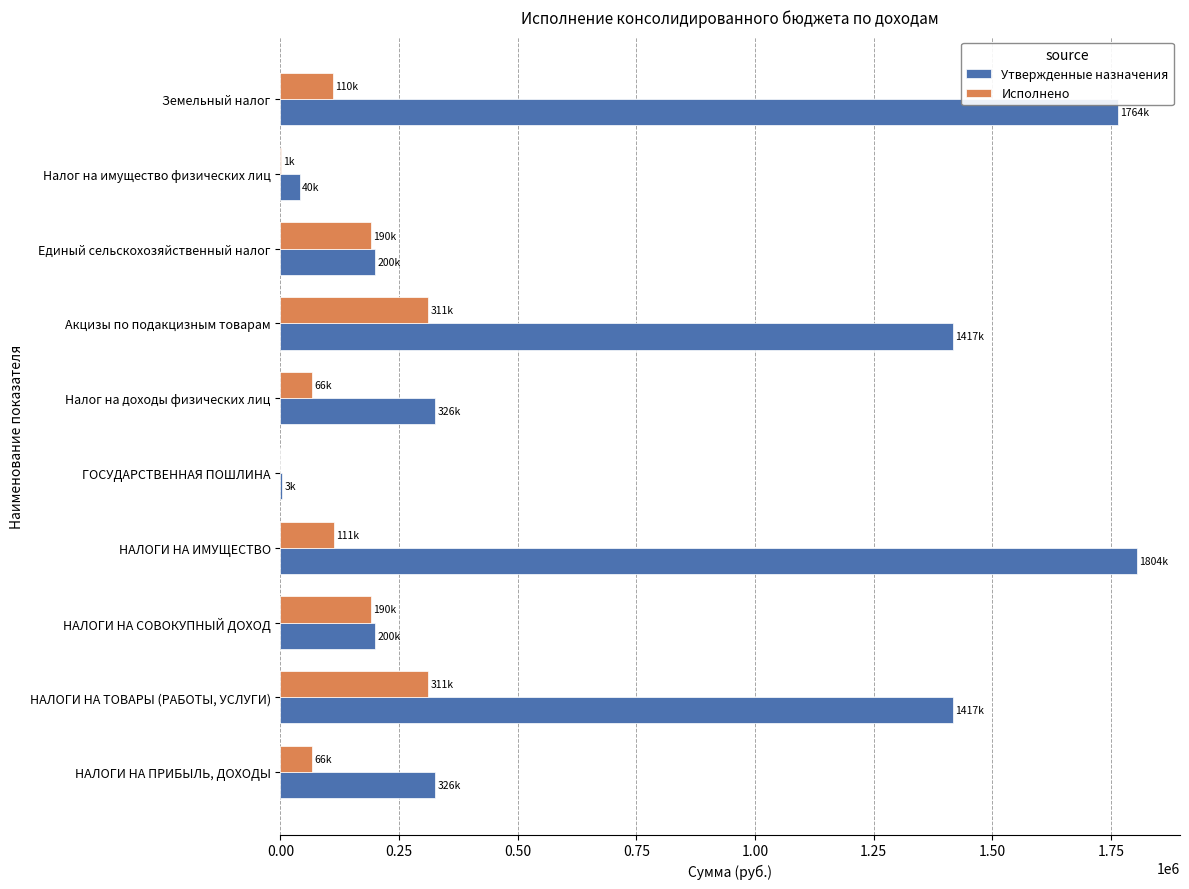

What is the total value across all series at Земельный налог?

1874983.7